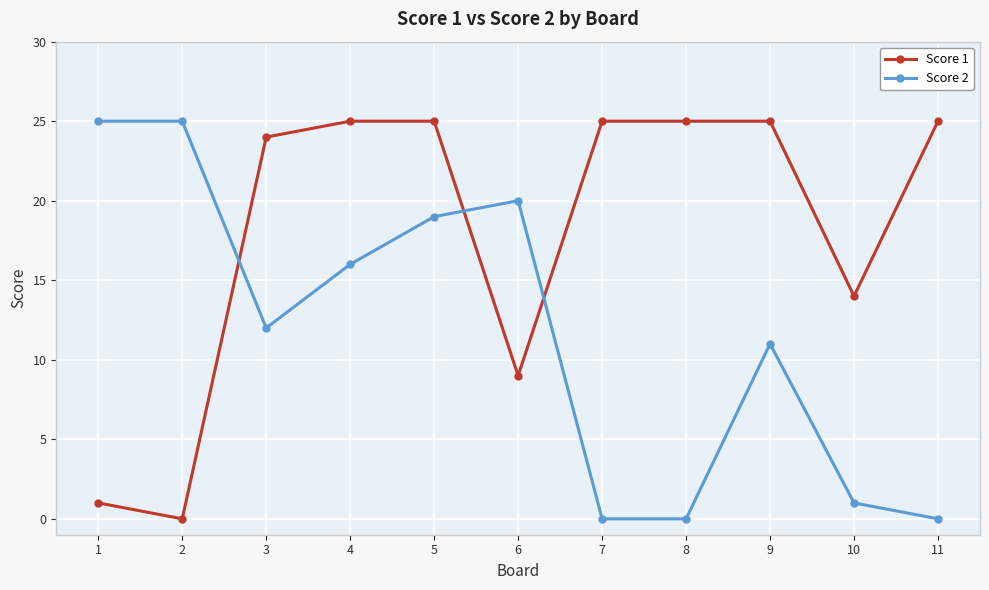

How many data points in Score 1 are less than 25?

5